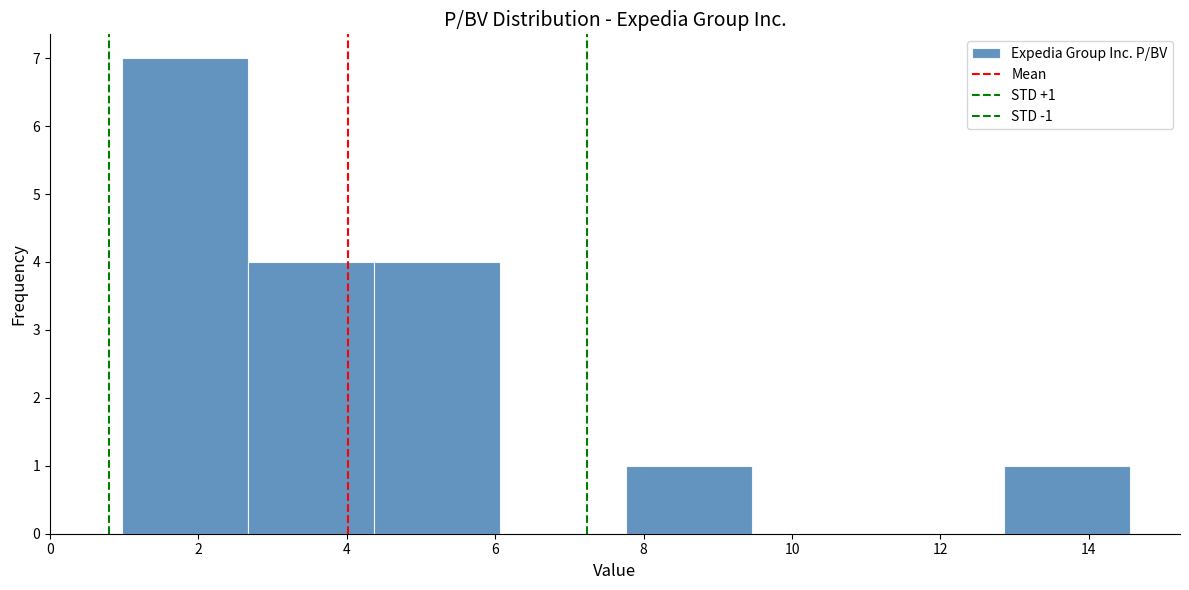

Which range on the x-axis has the tallest bar?

1.0 to 2.6